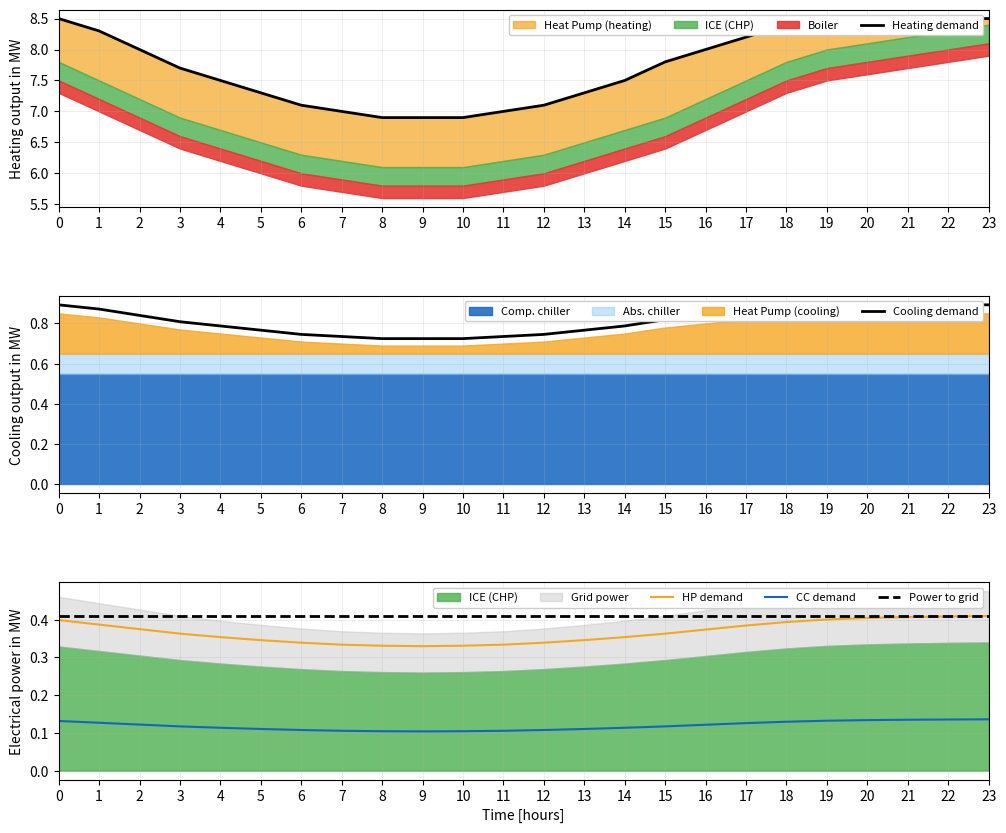

At which category does Temperature (C) reach its first local valley?

9